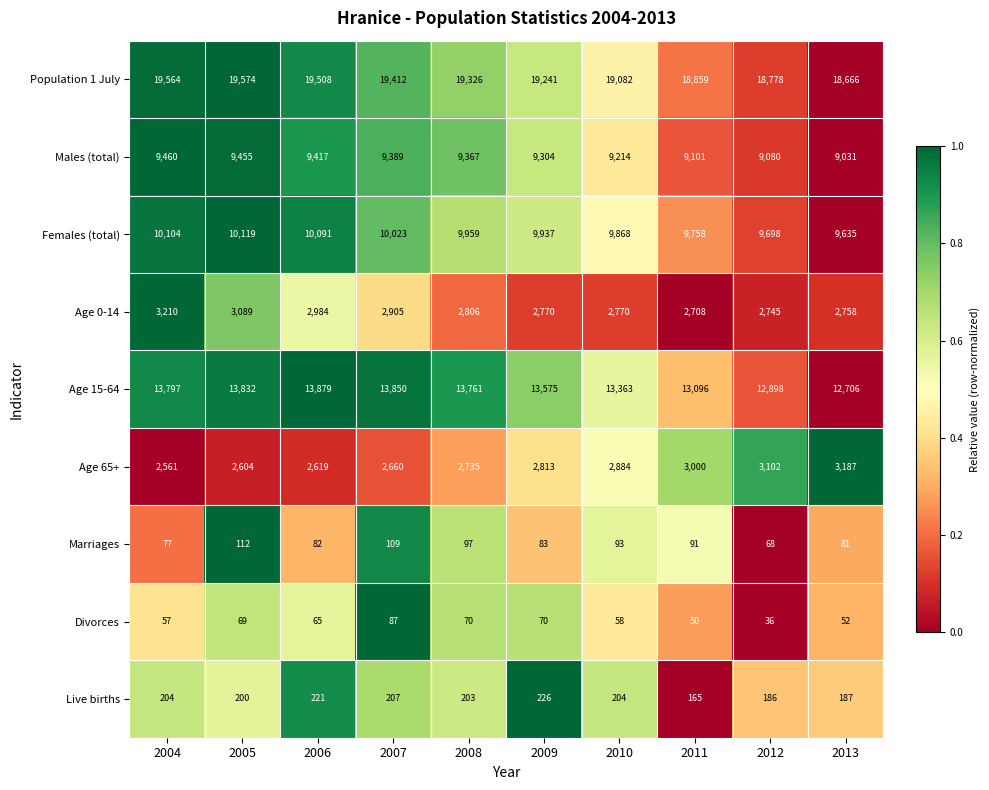

What is the total value across all series at 2004?

59034